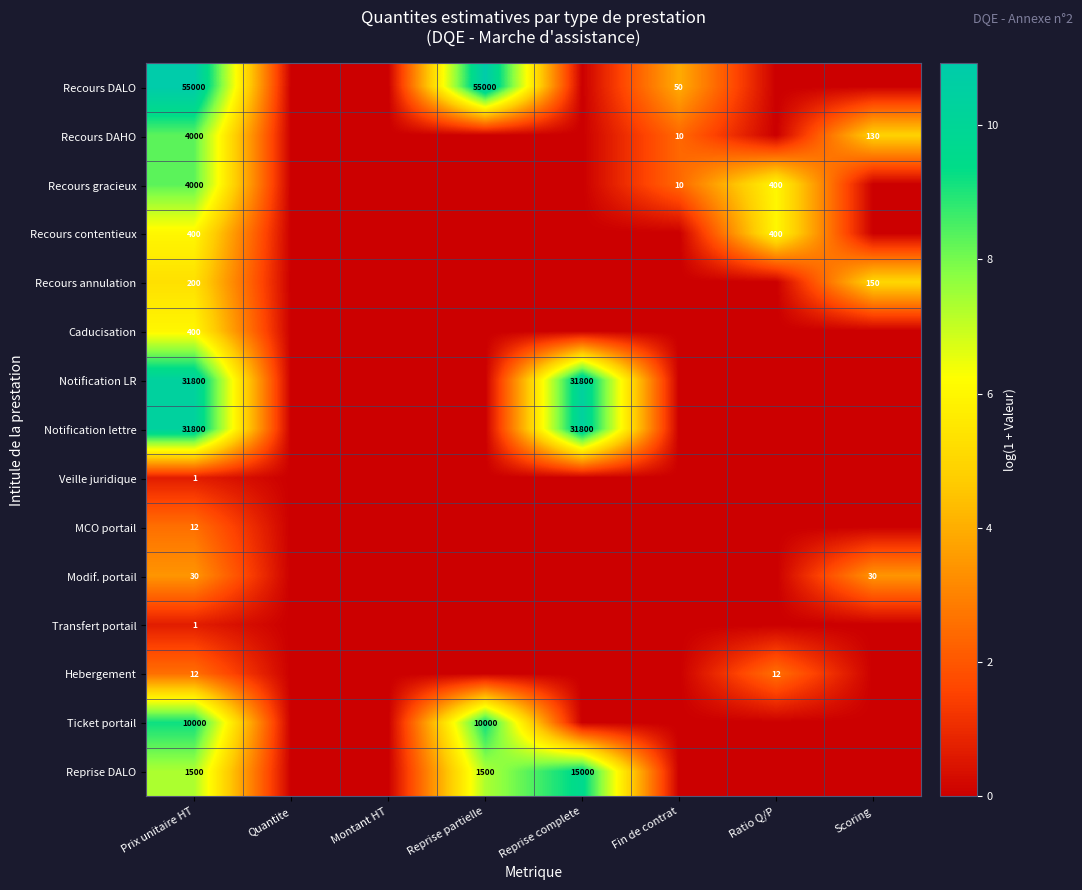

The value of Notification LR at Prix unitaire HT is 19350. True or false?

False